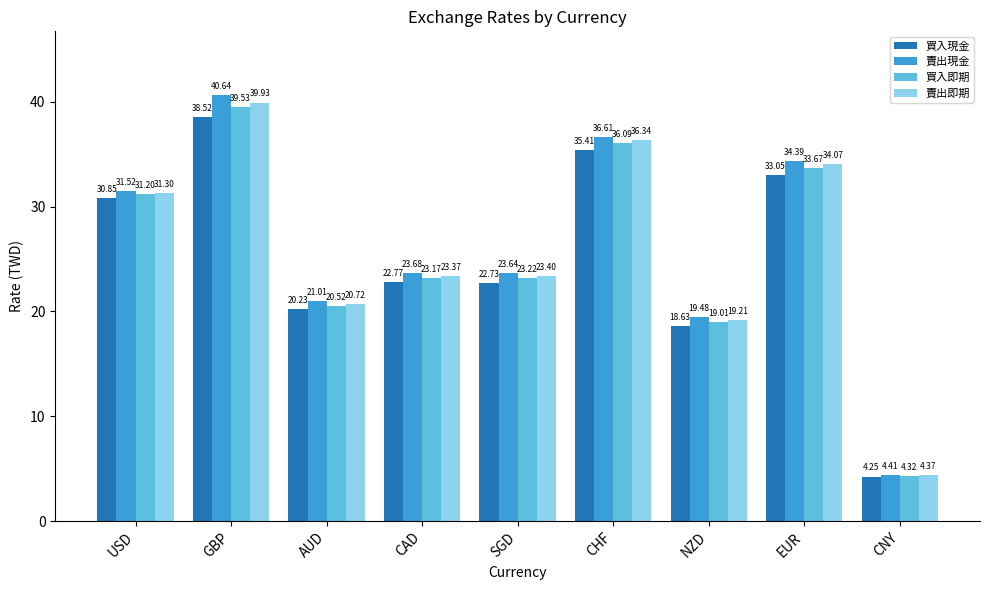

Where does the 買入現金 series first go above 22?

USD